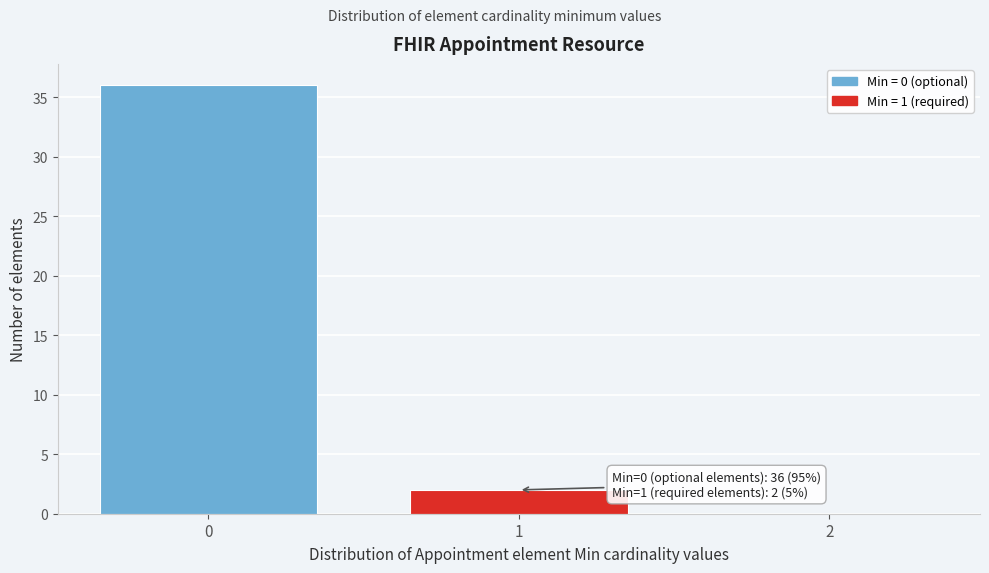

Over which range of the x-axis is the bar tallest?

-0.5 to 0.5